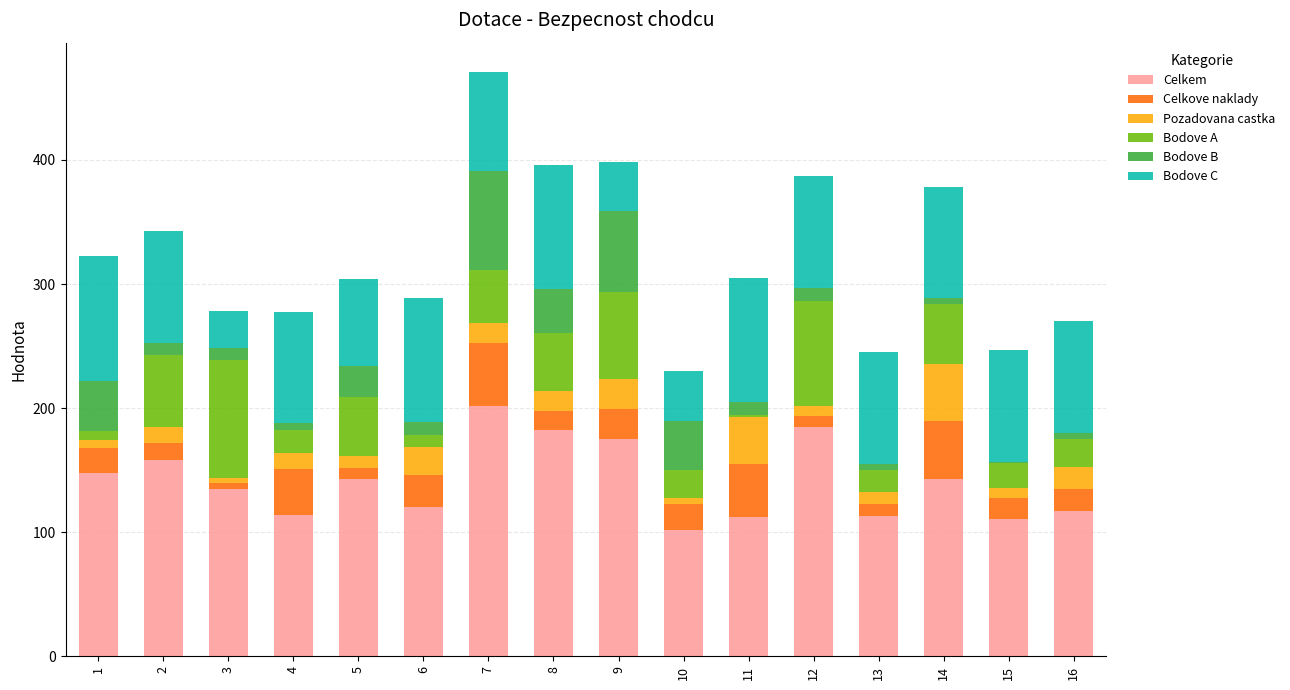

True or false: Celkem has a value of 112.0 at 11.

True